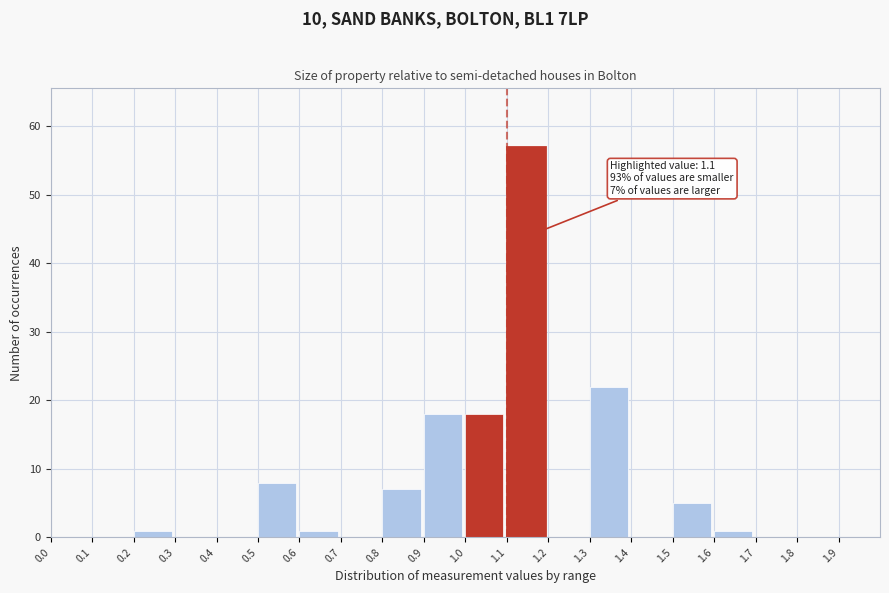

Which range on the x-axis has the tallest bar?

1.1 to 1.2